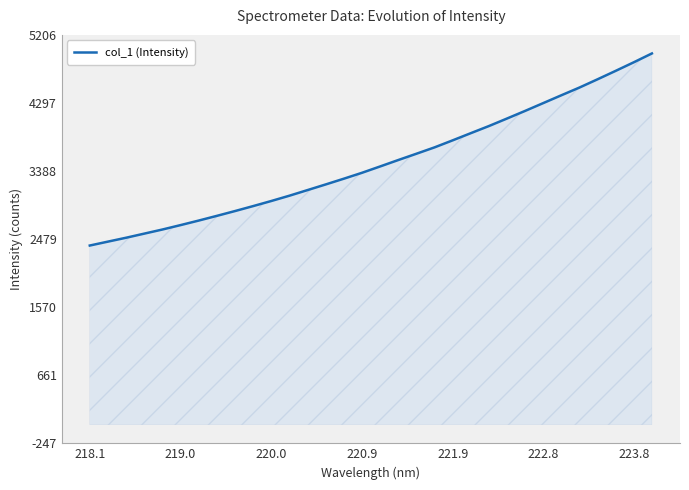

What is the greatest value displayed?

4958.9